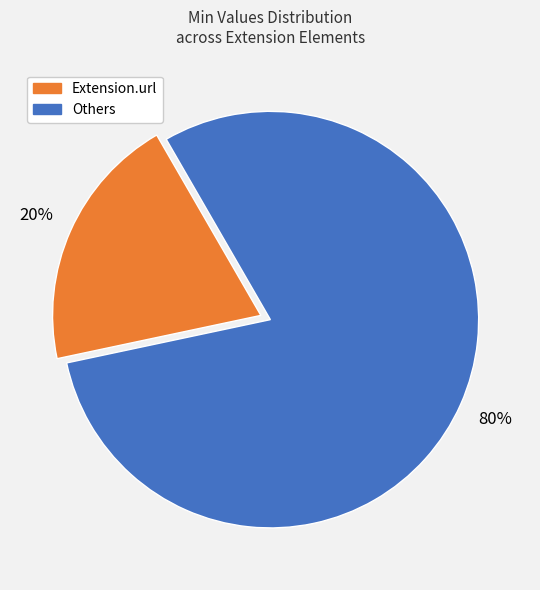

To the nearest percent, what is the average slice percentage?

50%